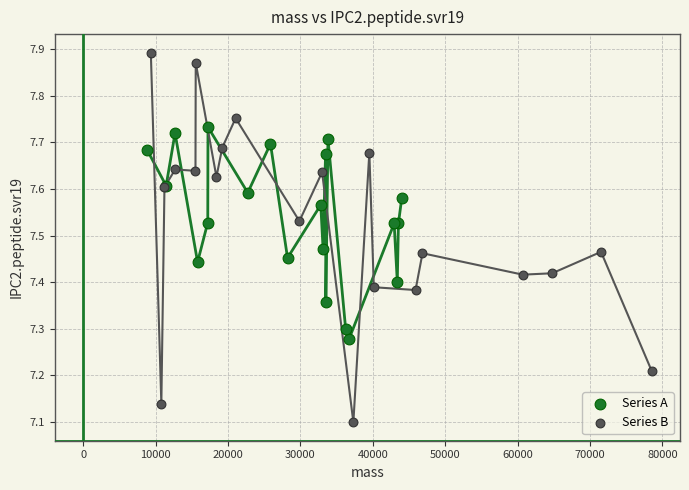

Which series has the widest spread of Y values?

Series B